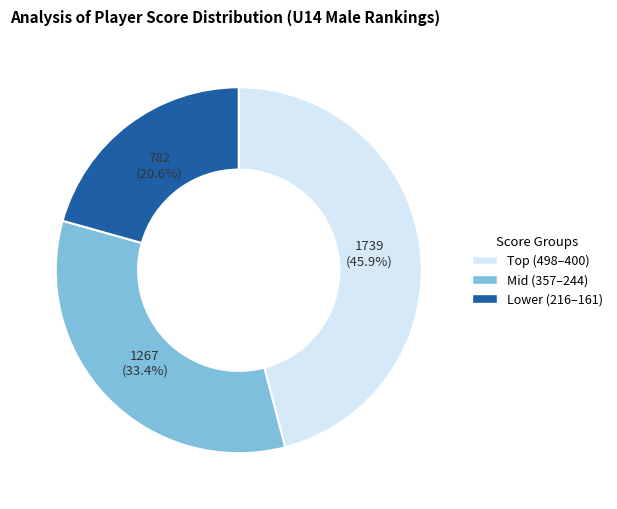

Is there a majority slice in this chart?

No